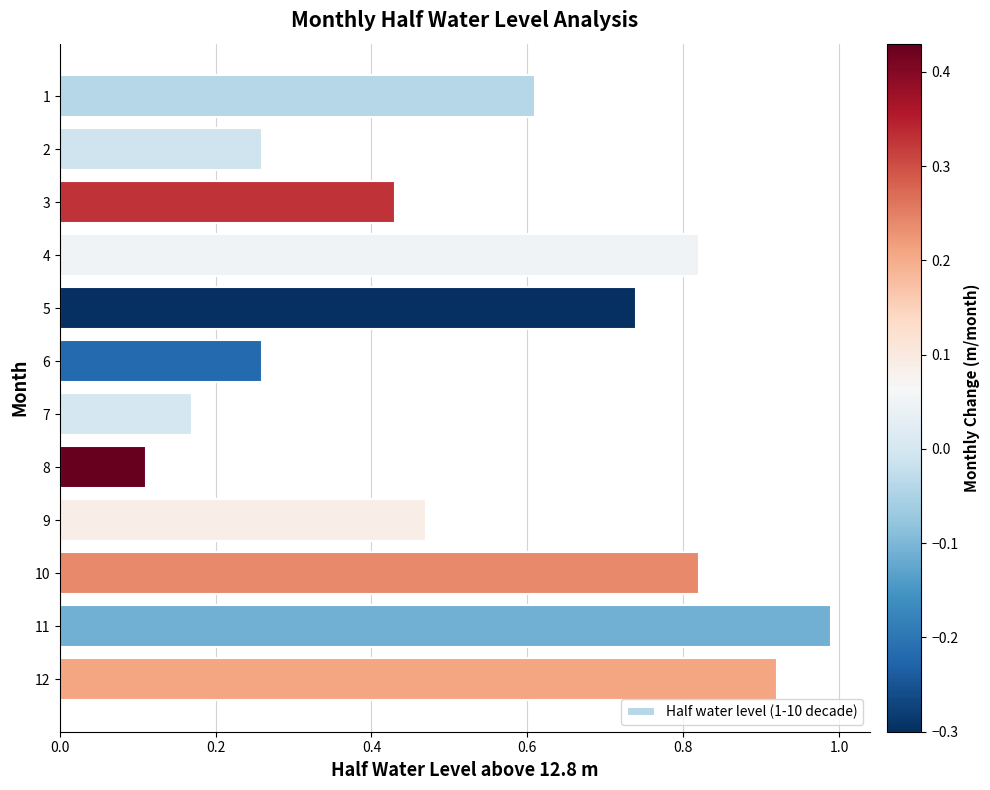

How many data points does each series have?

12